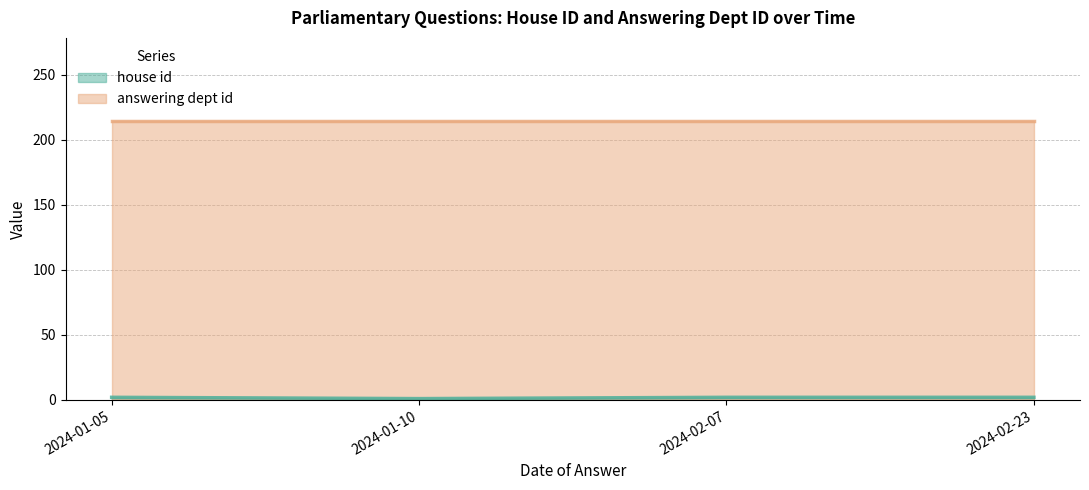

What is the difference between the highest and lowest values at 2024-01-10?

213